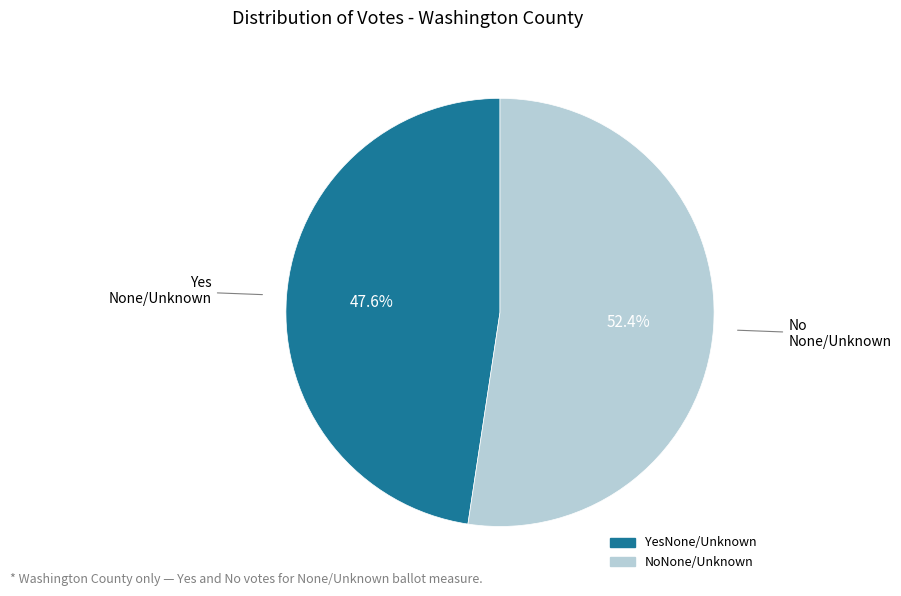

True or false: YesNone/Unknown accounts for 36% of the total.

False